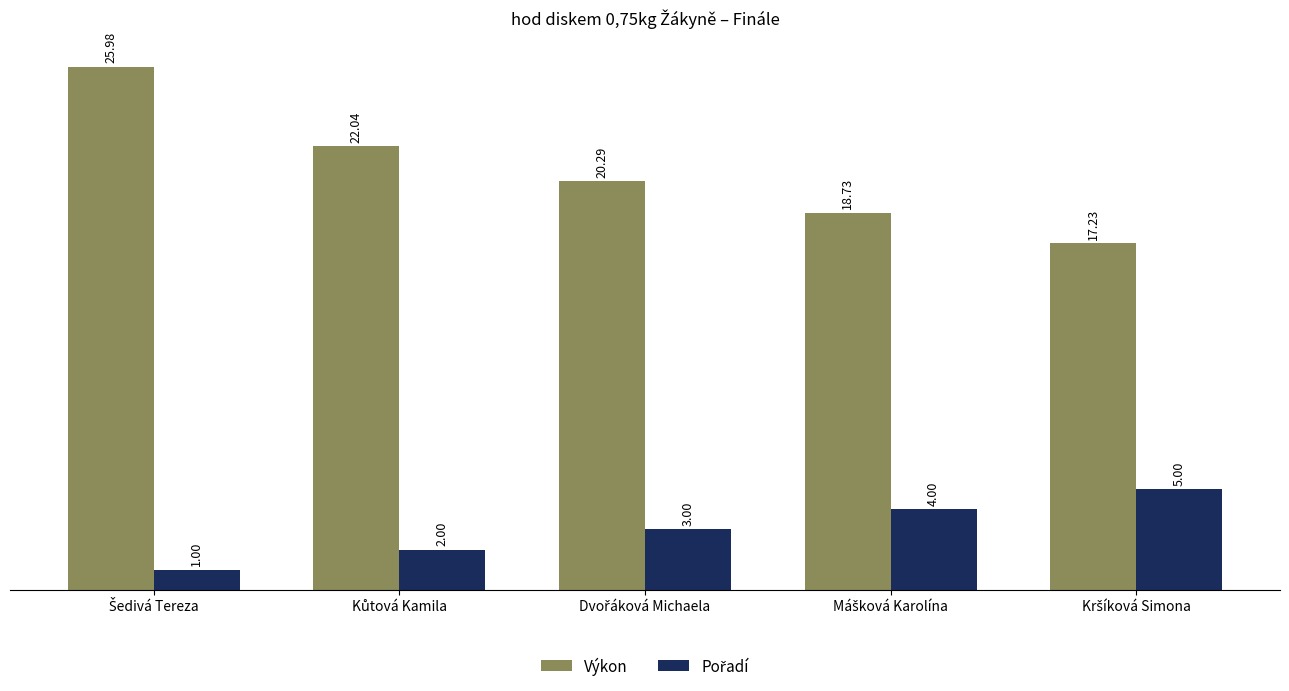

Which series has the largest total across all categories?

Výkon